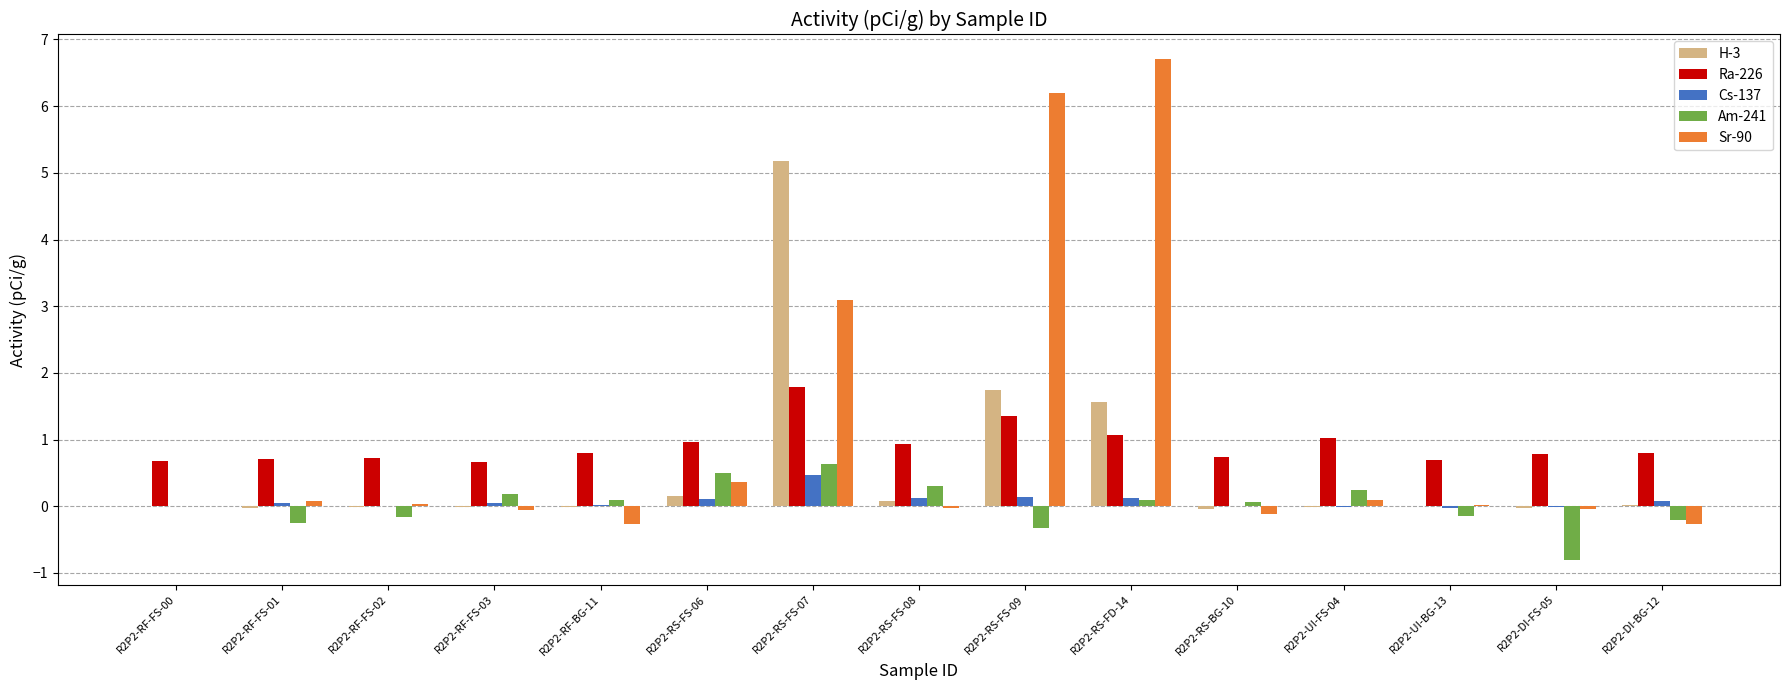

At which category is the sum across all series the highest?

R2P2-RS-FS-07